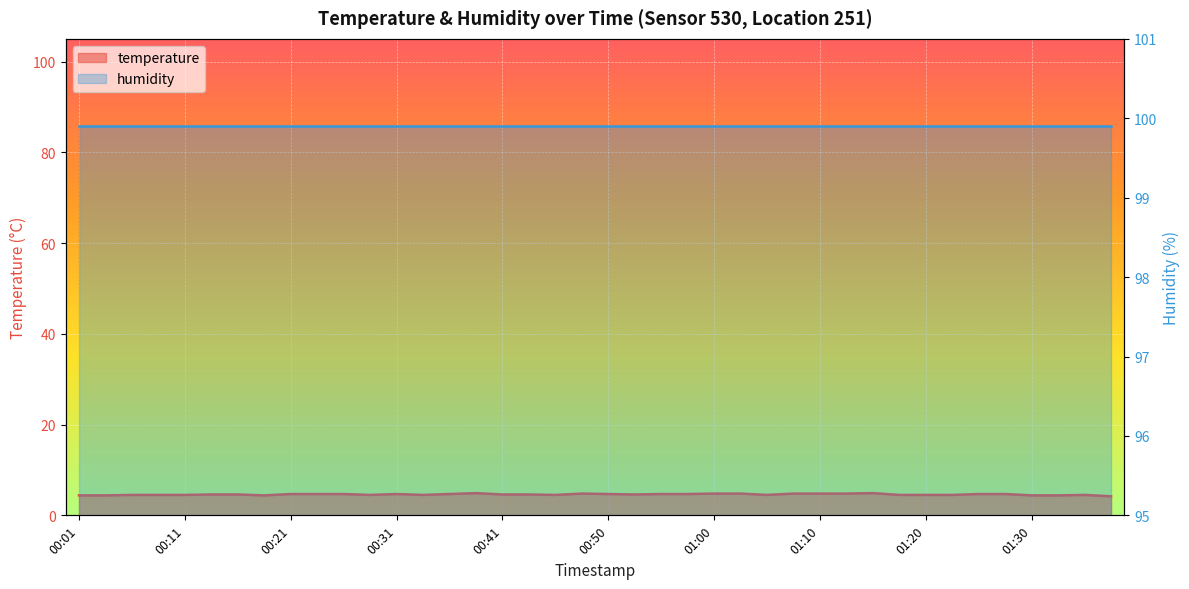

What is the change in value from 00:21 to 00:38?

+0.2